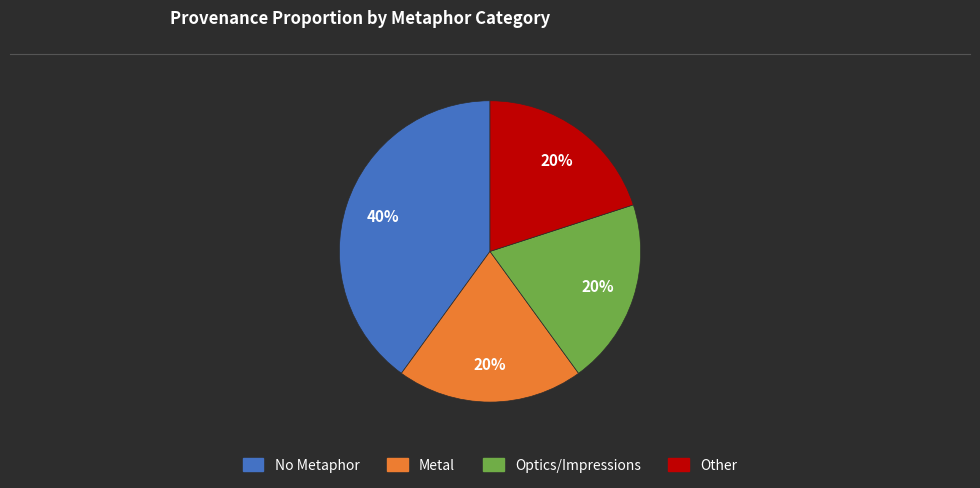

Is there a majority slice in this chart?

No